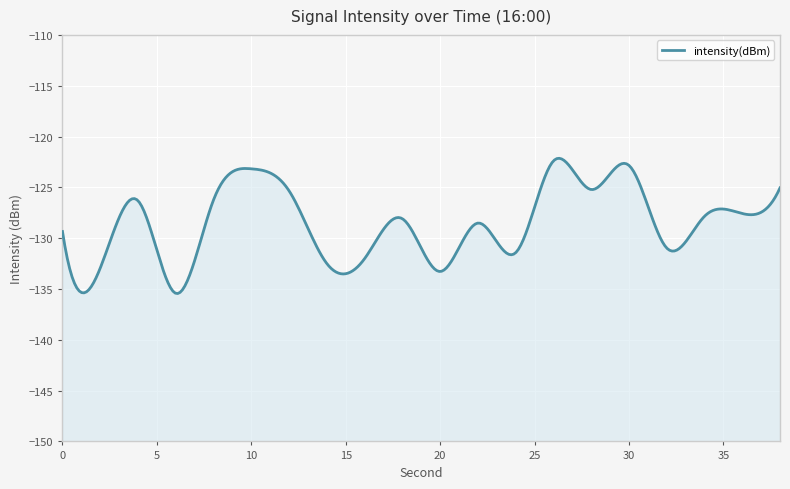

Rank the categories by value from highest to lowest.

26, 30, 10, 38, 28, 12, 8, 4, 36, 34, 18, 22, 0, 32, 24, 16, 14, 2, 20, 6